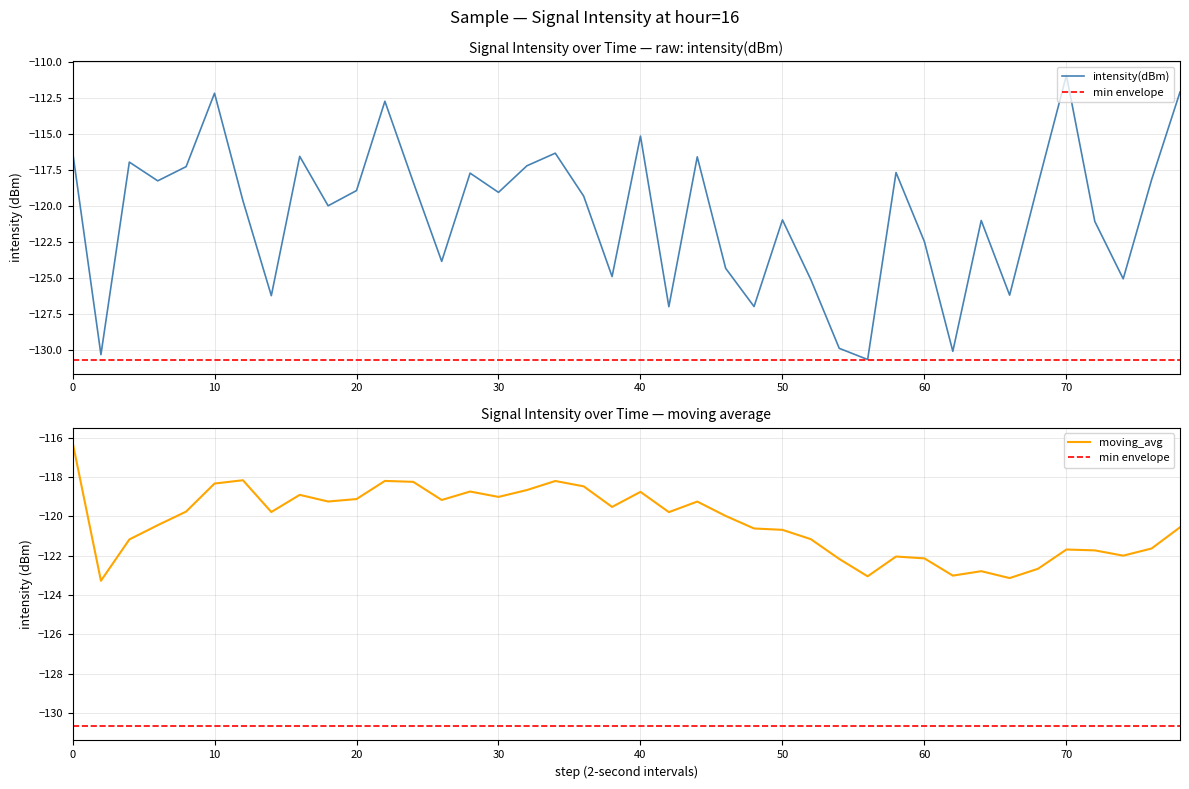

Is the value of min envelope at 16 greater than the value of intensity(dBm) at 10?

No